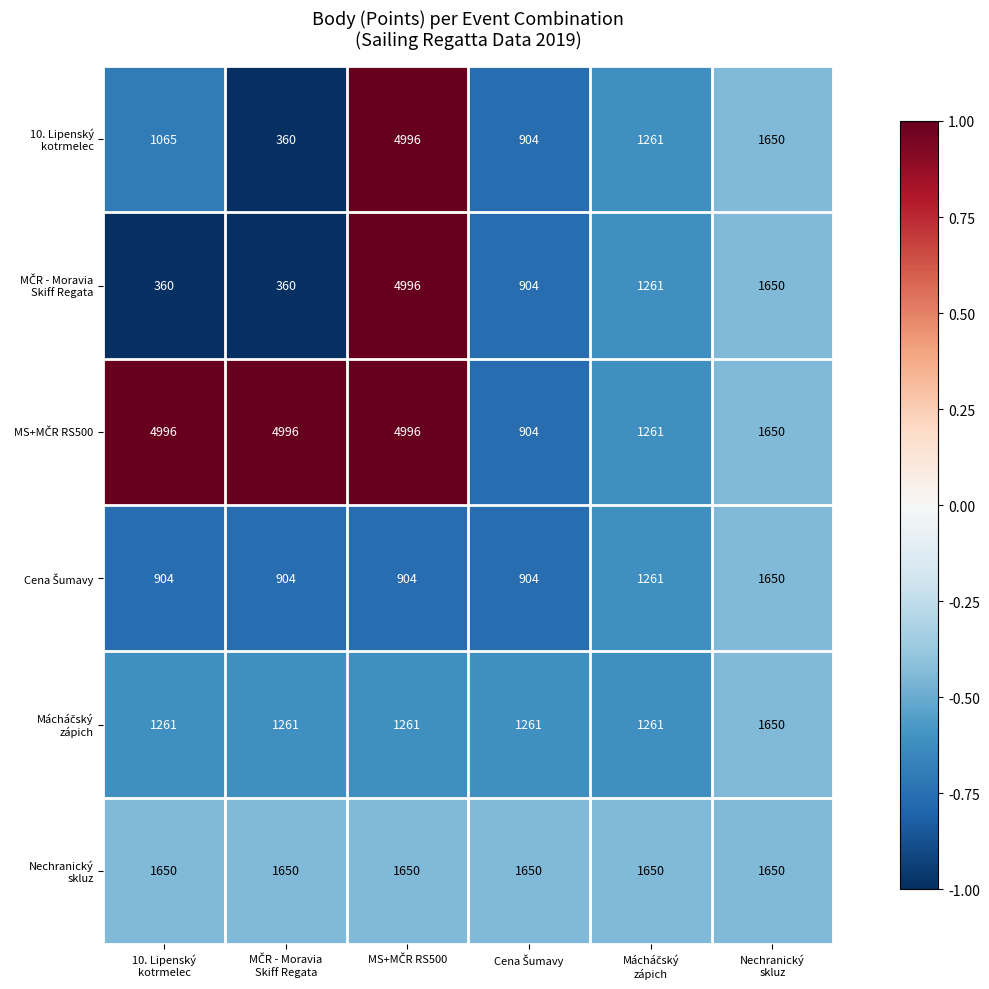

What is the maximum value shown in the chart?

4996